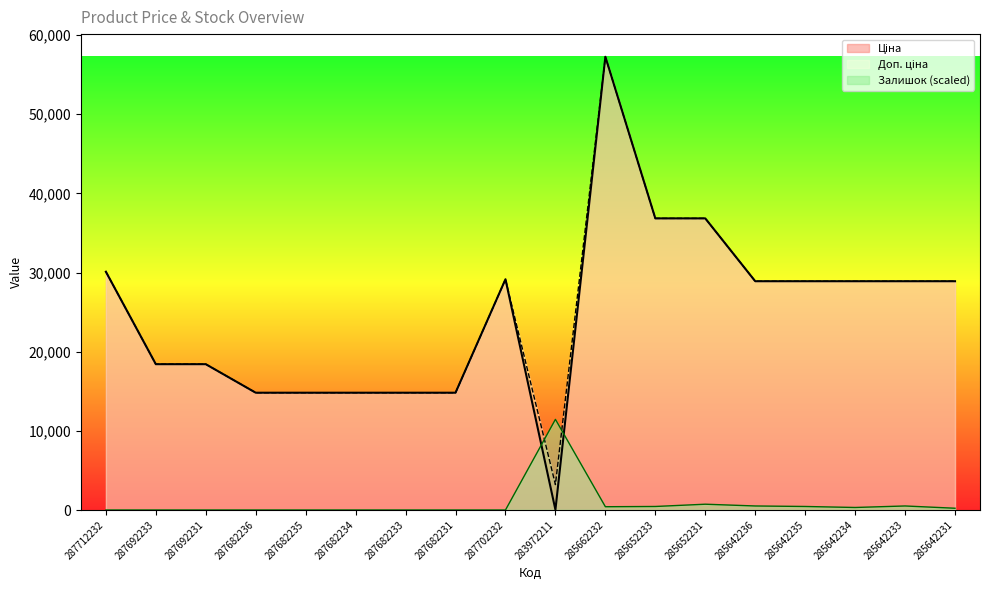

Reading left to right, what are all the values shown in this chart?

Ціна: 30102.8	18420.9	18420.9	14817.6	14817.6	14817.6	14817.6	14817.6	29152.3	32.0	57258.0	36841.8	36841.8	28901.7	28901.7	28901.7	28901.7	28901.7
Доп. ціна: 30102.8	18420.9	18420.9	14817.6	14817.6	14817.6	14817.6	14817.6	29152.3	3205.0	57258.0	36841.8	36841.8	28901.7	28901.7	28901.7	28901.7	28901.7
Залишок: 0.0	0.0	0.0	0.0	0.0	0.0	0.0	0.0	0.0	11451.6	413.5	445.3	731.6	509.0	445.3	318.1	509.0	222.7